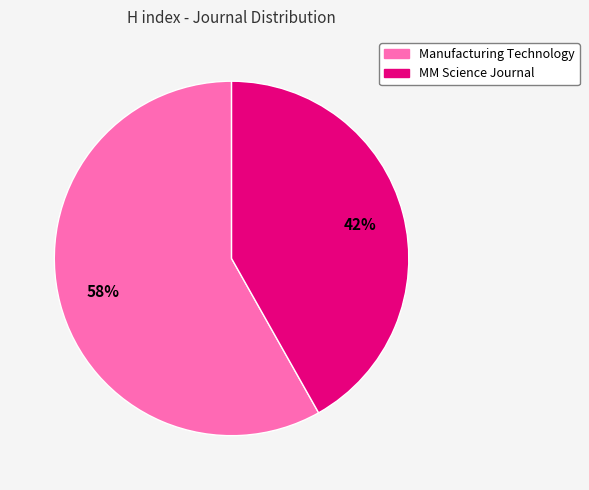

What is the majority slice?

Manufacturing Technology